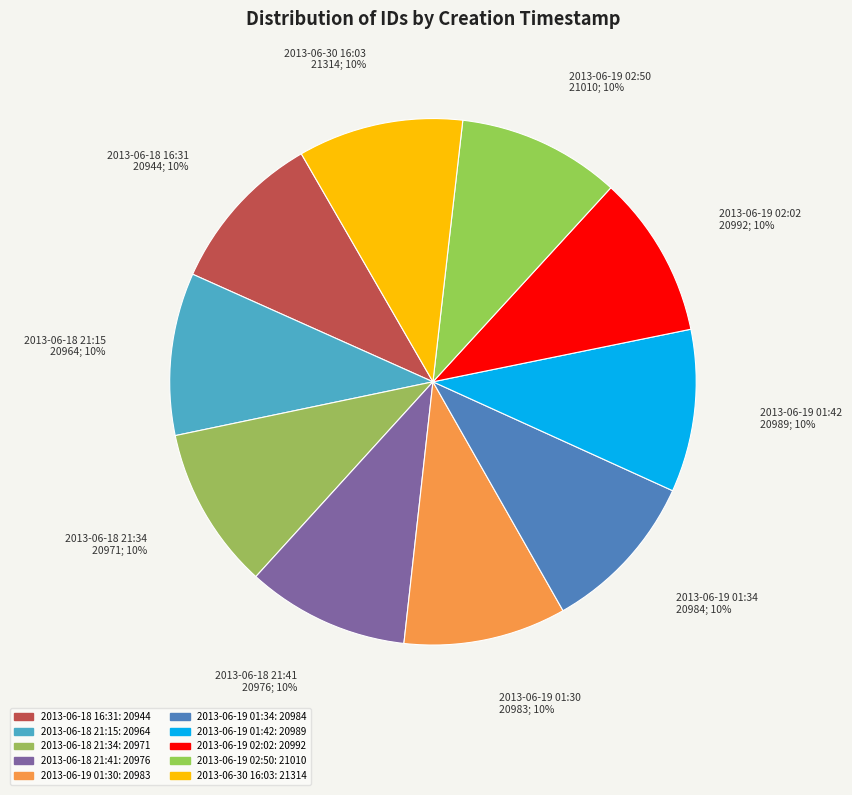

True or false: 2013-06-18 21:34 accounts for 10% of the total.

True